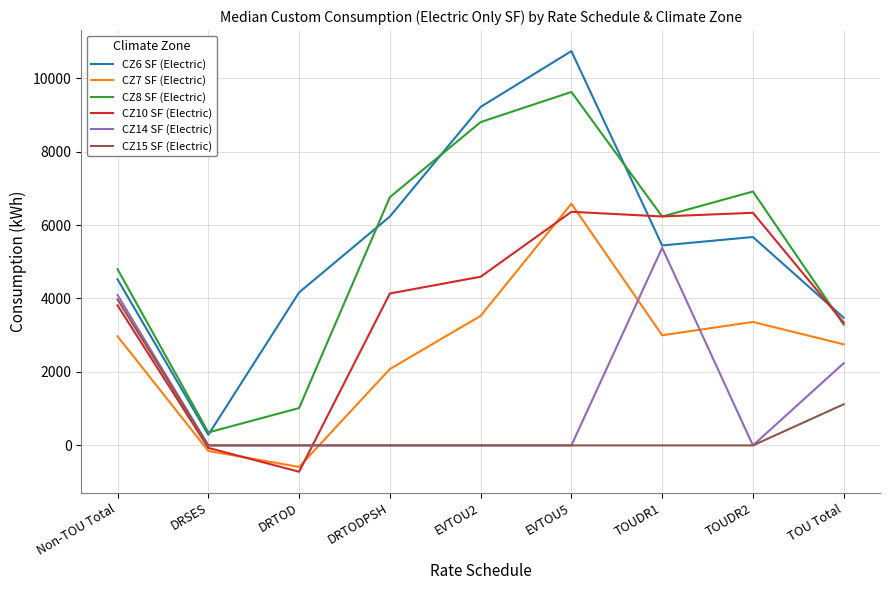

True or false: CZ15 SF (Electric) and CZ8 SF (Electric) intersect in this chart.

False